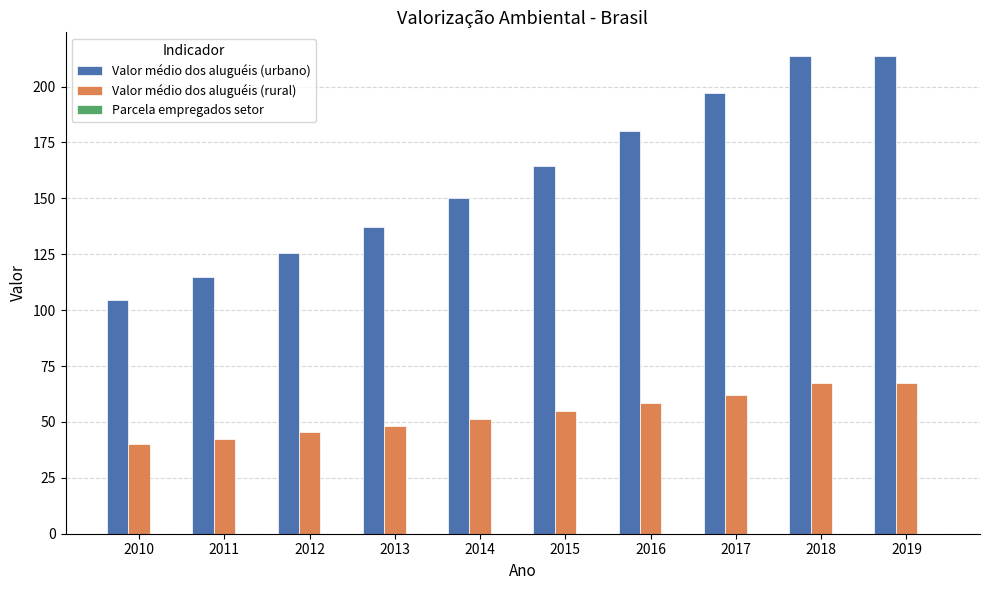

What is the sum of all Valor médio dos aluguéis (rural) values?

538.0